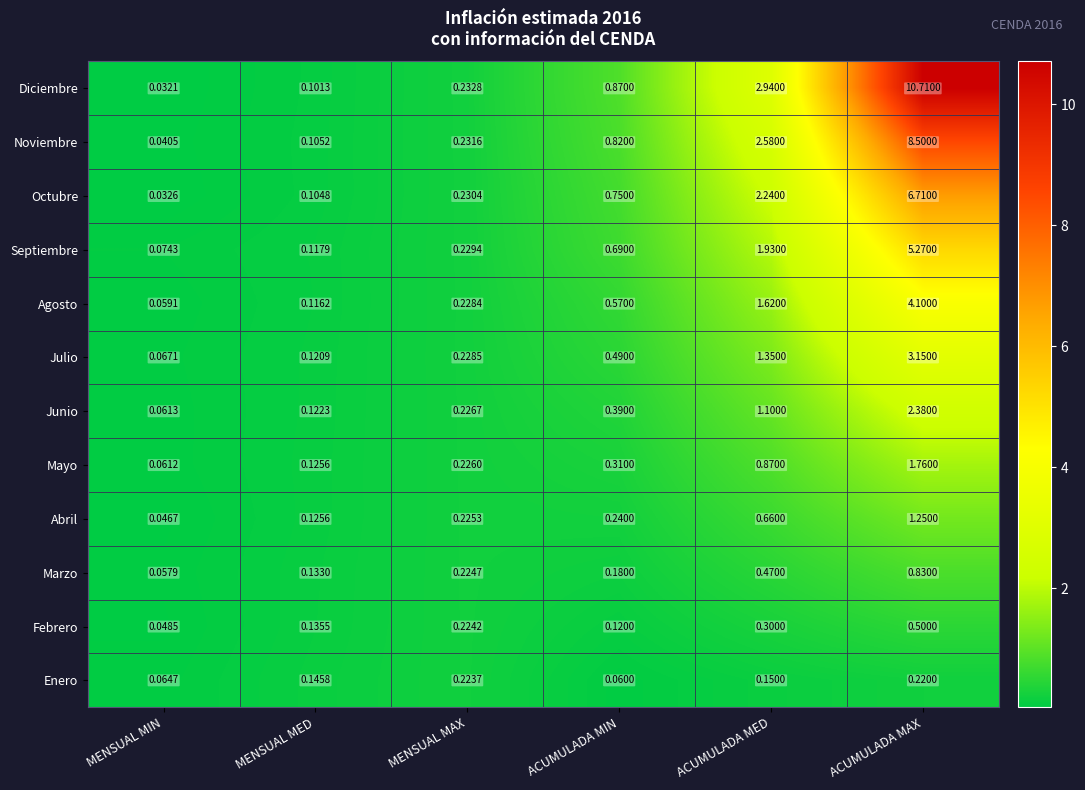

Which series has the largest total across all categories?

Diciembre